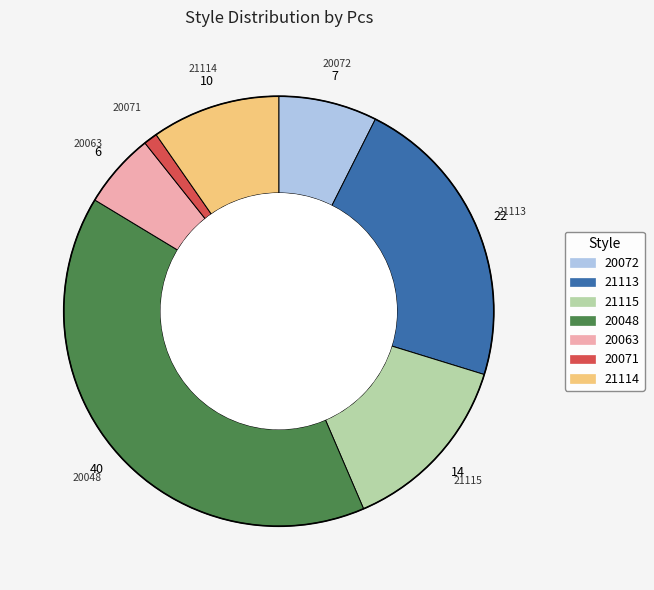

Does any single category account for the majority?

No